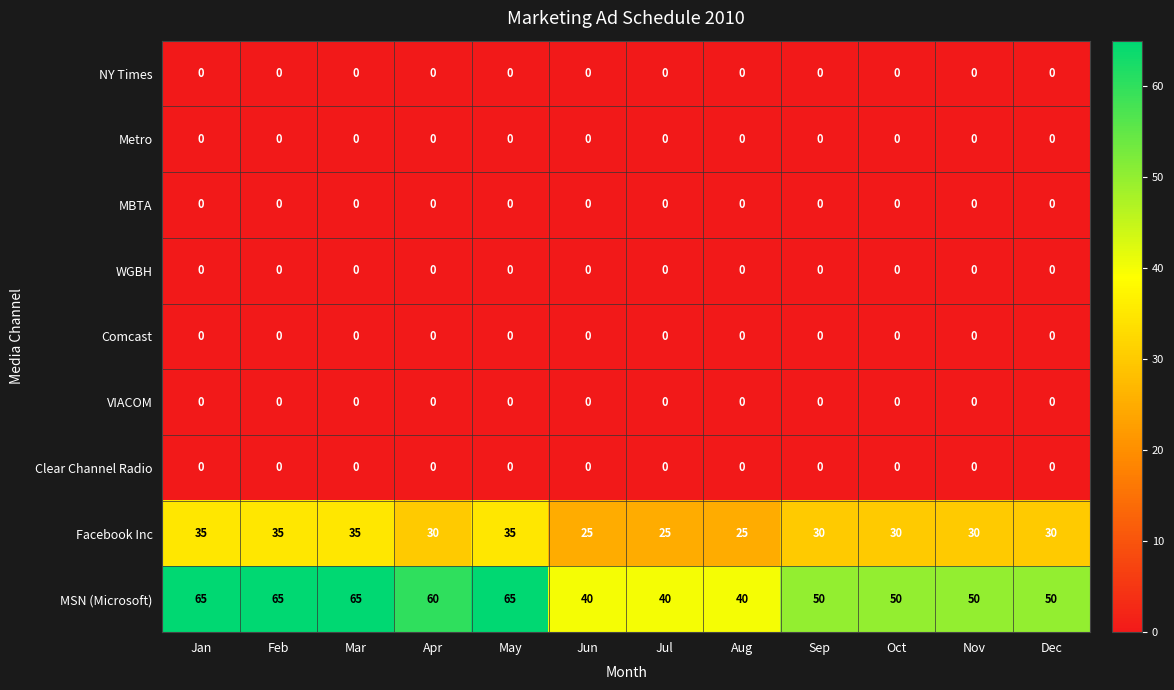

What is the greatest value displayed?

65